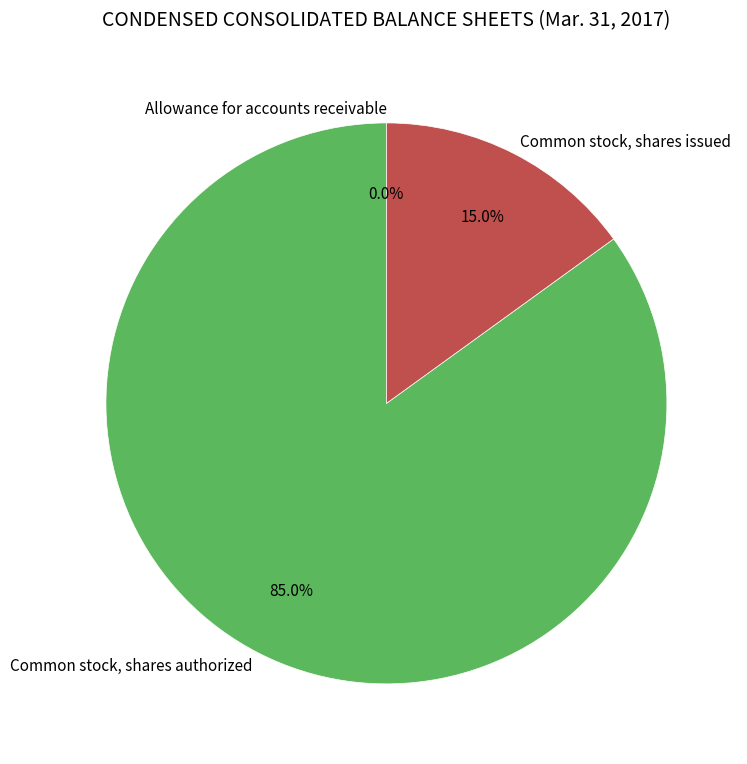

True or false: Common stock, shares issued accounts for 24% of the total.

False